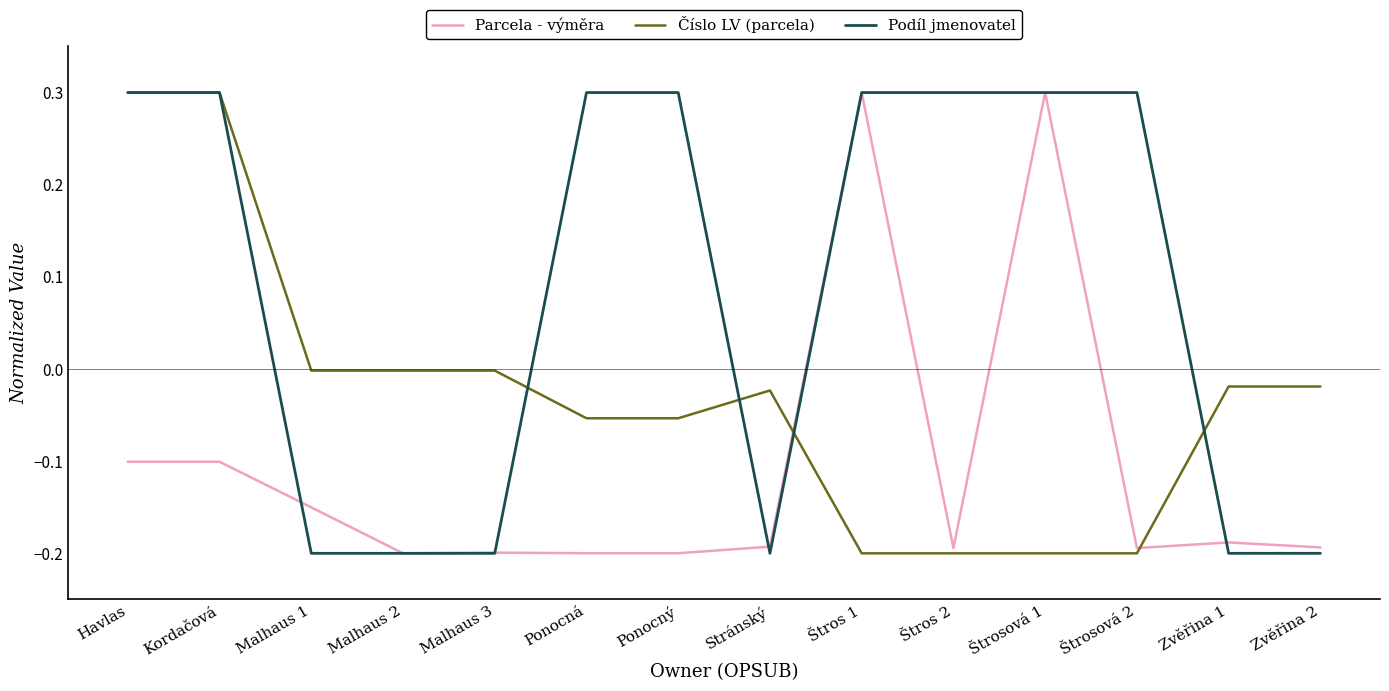

What is the maximum value shown in the chart?

0.3